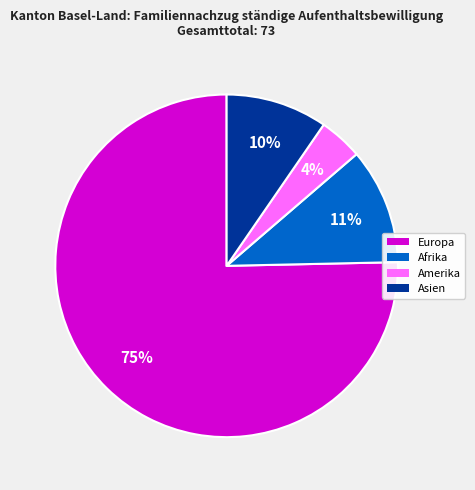

Is there a majority slice in this chart?

Yes